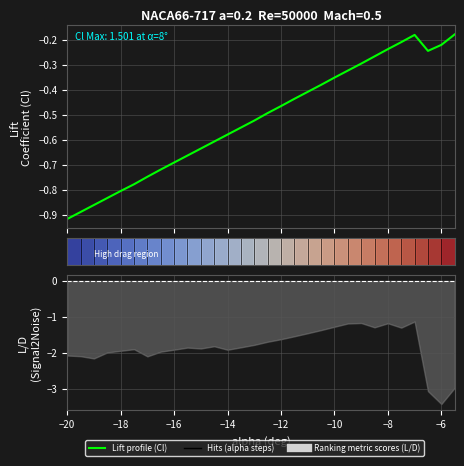

Reading left to right, list all the values displayed in this chart.

-0.9	-0.9	-0.9	-0.8	-0.8	-0.8	-0.7	-0.7	-0.7	-0.7	-0.6	-0.6	-0.6	-0.6	-0.5	-0.5	-0.5	-0.4	-0.4	-0.4	-0.4	-0.3	-0.3	-0.3	-0.2	-0.2	-0.2	-0.2	-0.2	-0.2